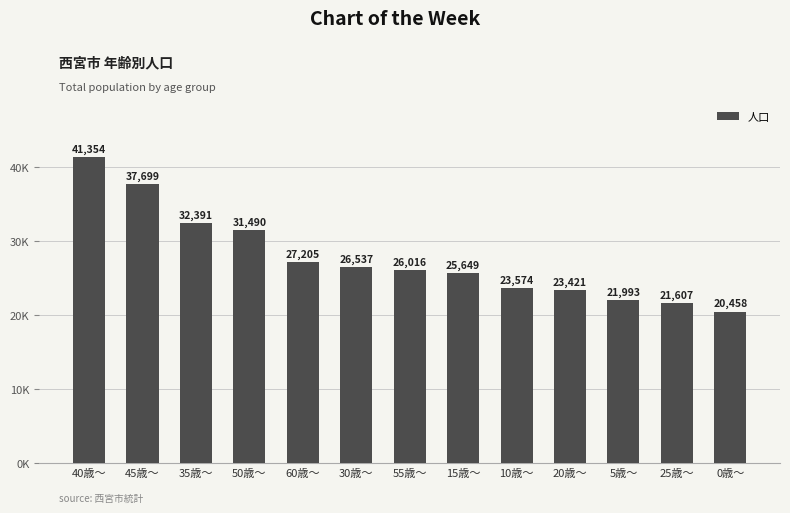

What is the difference between the values at 45歳～ and 50歳～?

6209